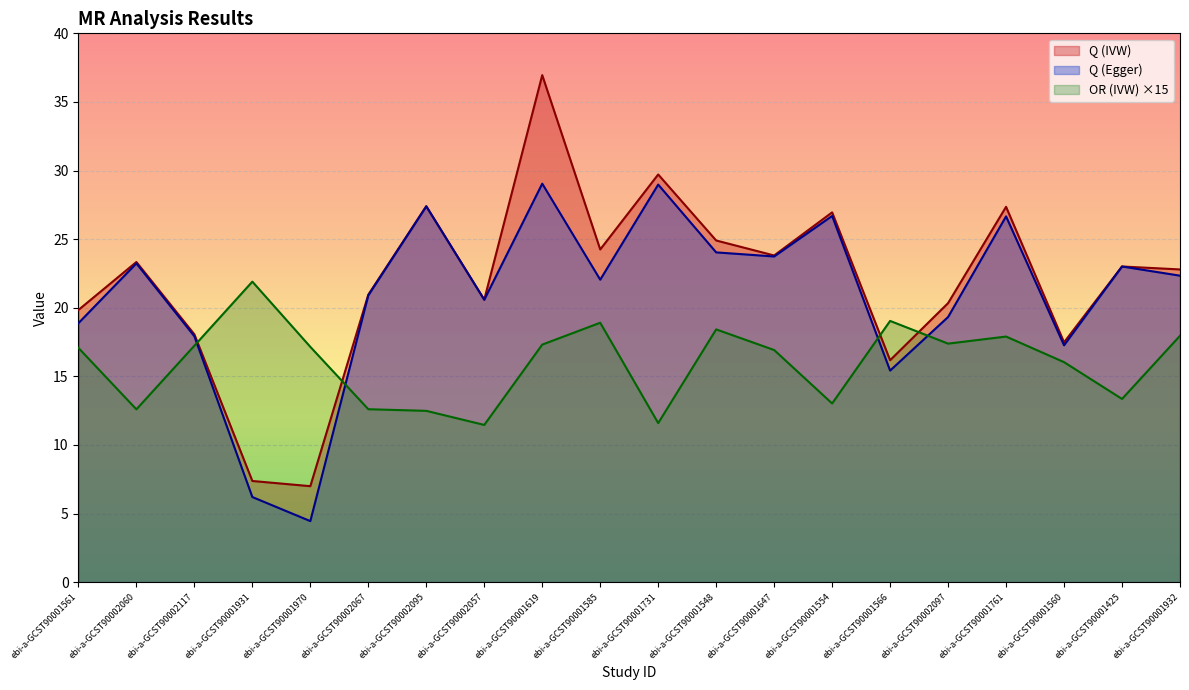

The OR (IVW) series shows 6.3 at ebi-a-GCST90002057. True or false?

False